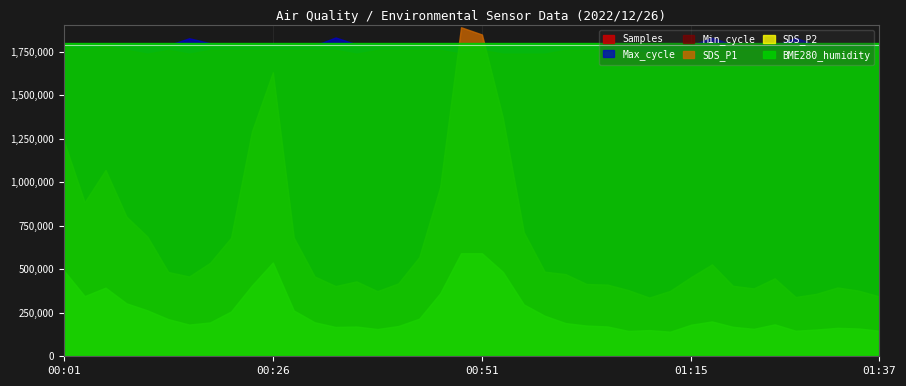

At how many categories does at least one series exceed 325446?

40